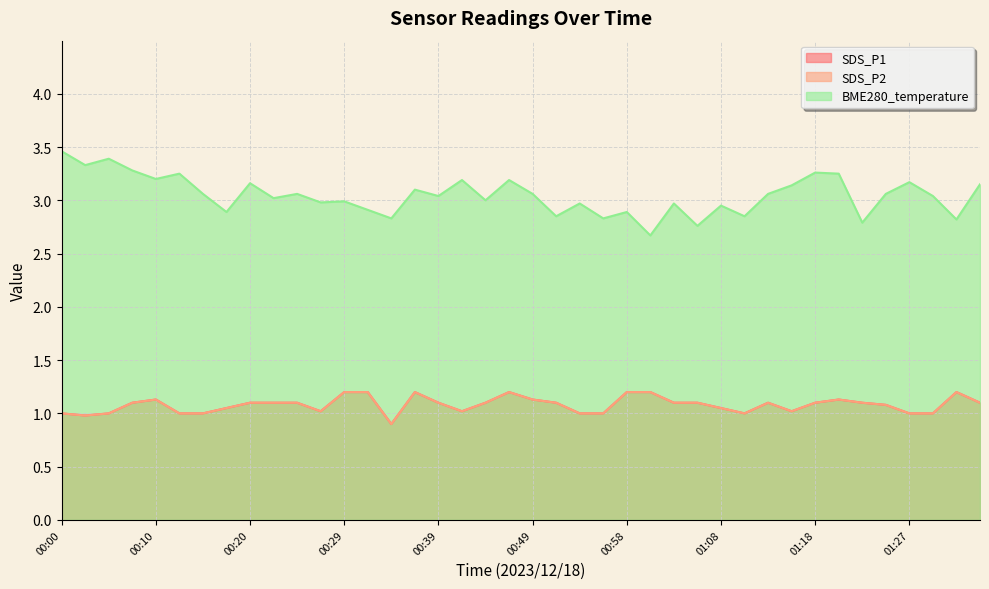

At which category does BME280_temperature reach its first local peak?

00:05